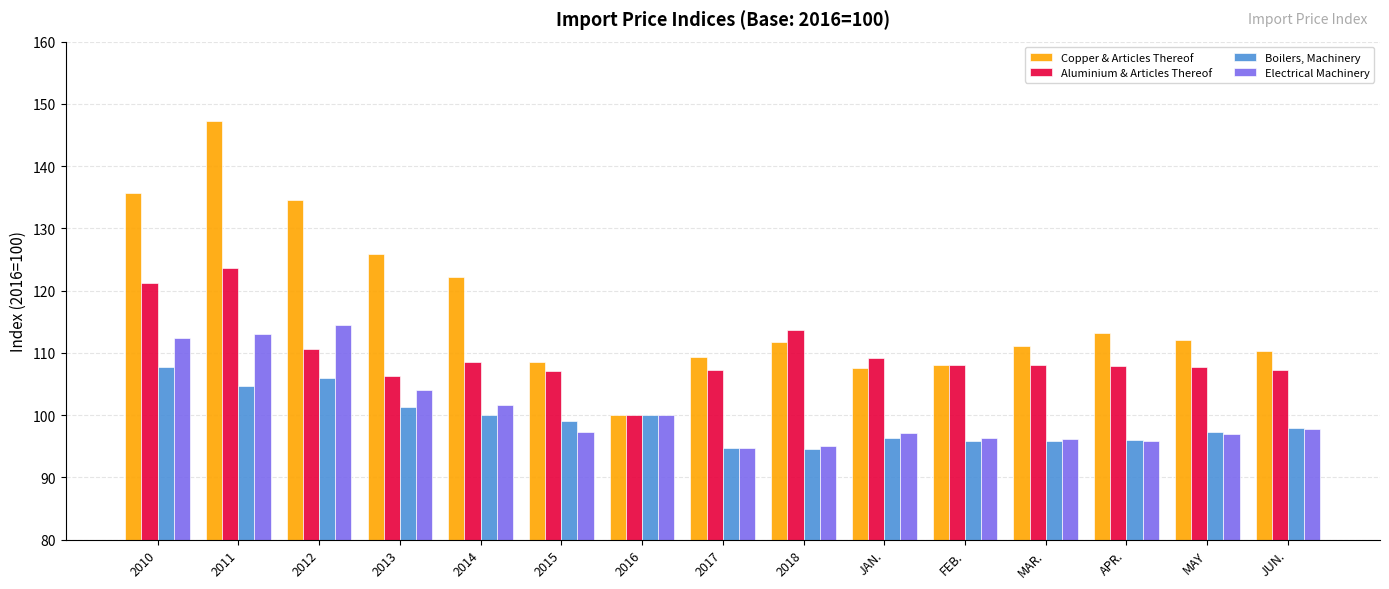

What is the highest value of the Aluminium & Articles Thereof series?

123.7